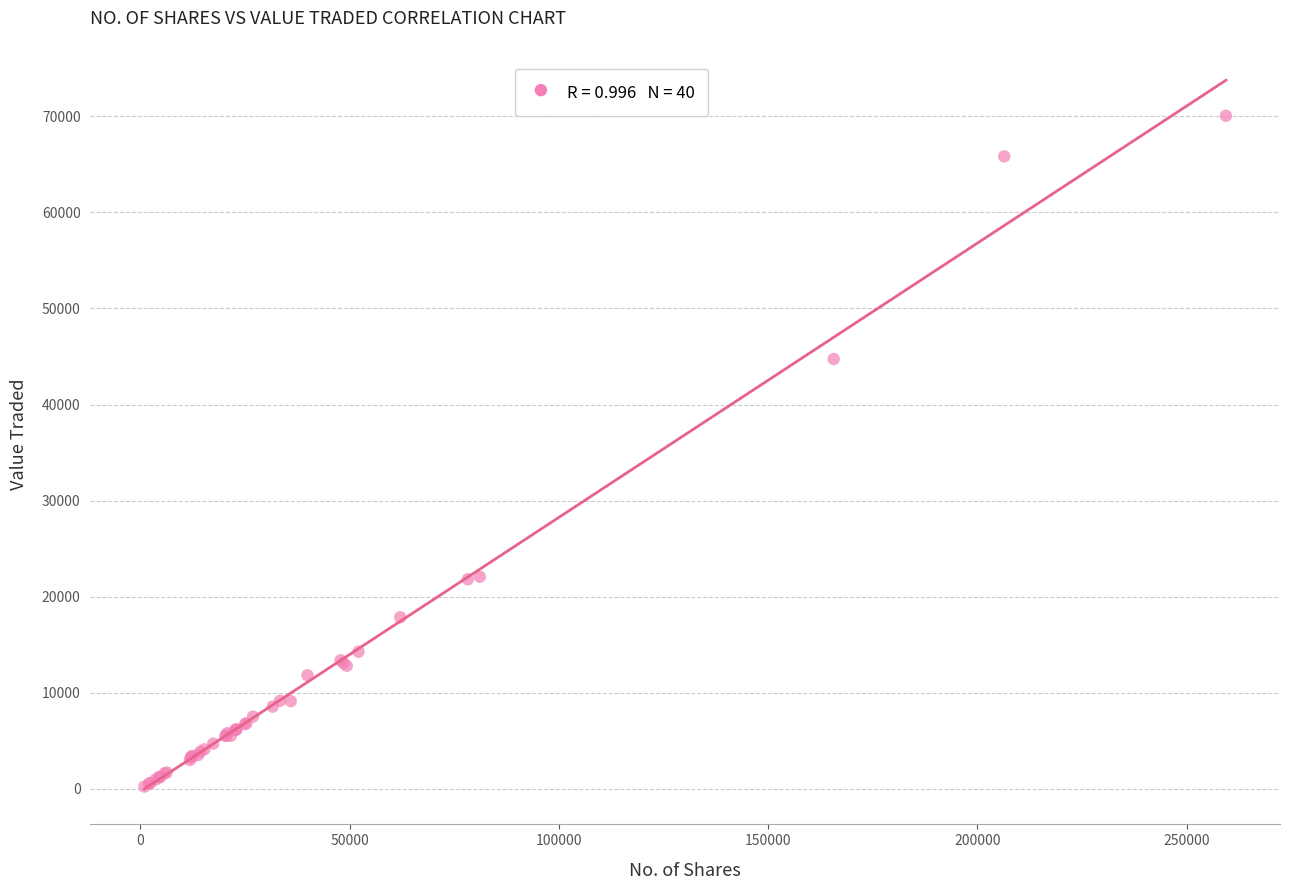

What Y value in the scatter plot is closest to 35149?

44733